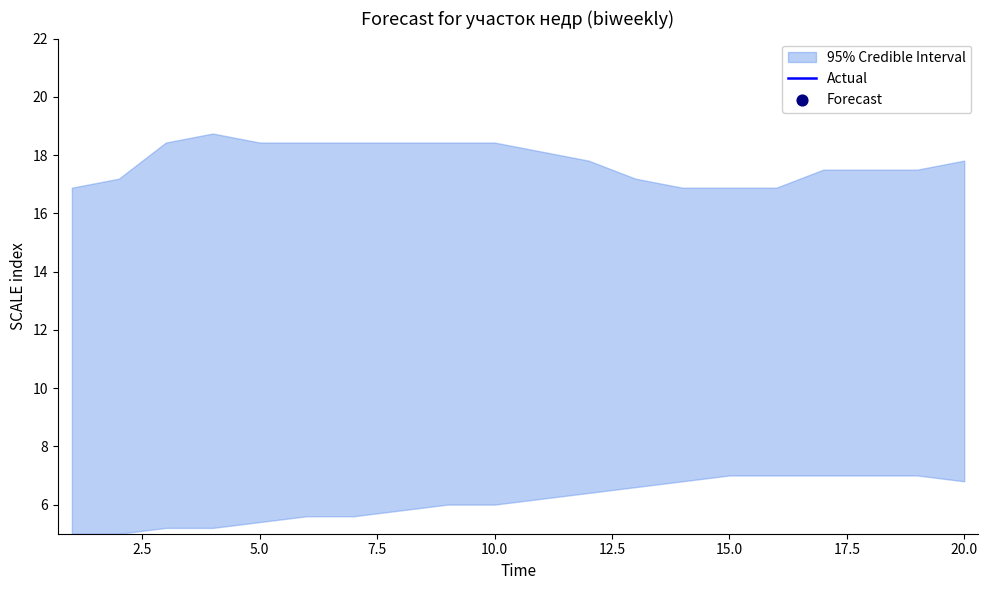

Is the value of Actual at 16 greater than the value of Forecast at 17?

No